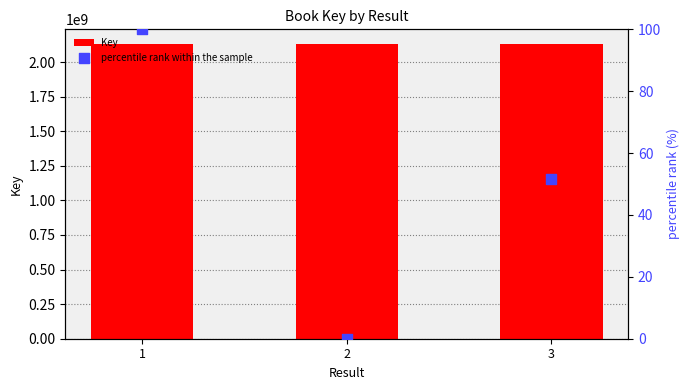

Which series has the widest spread of Y values?

Key